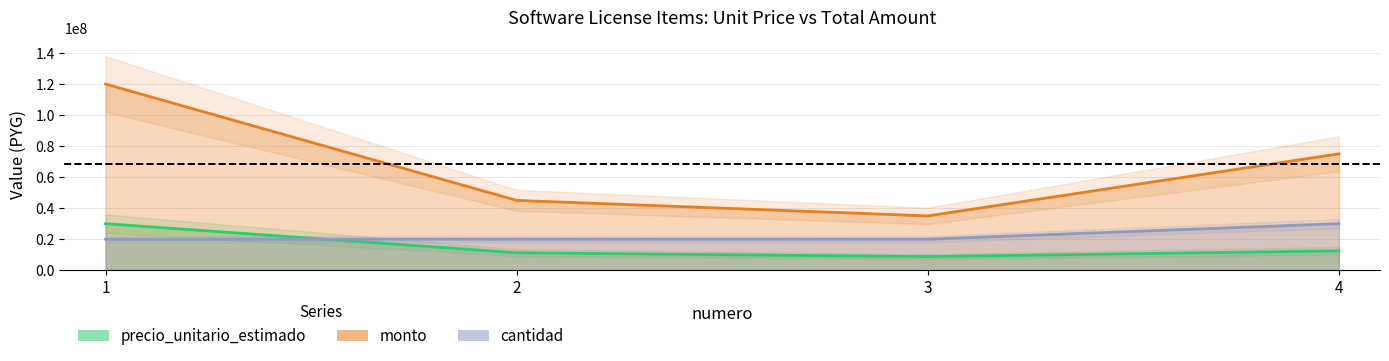

At which label does cantidad reach its minimum?

1